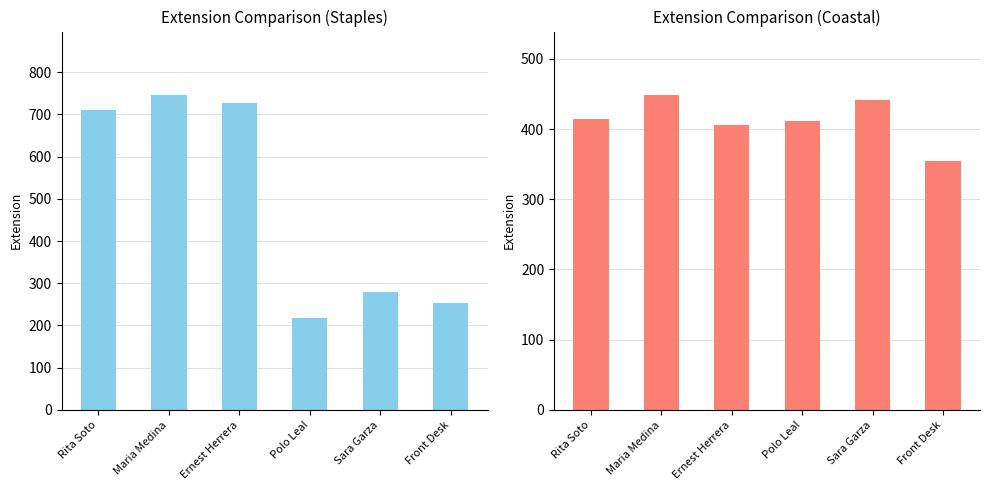

At which label is Coastal Ext closest to 402?

Ernest Herrera